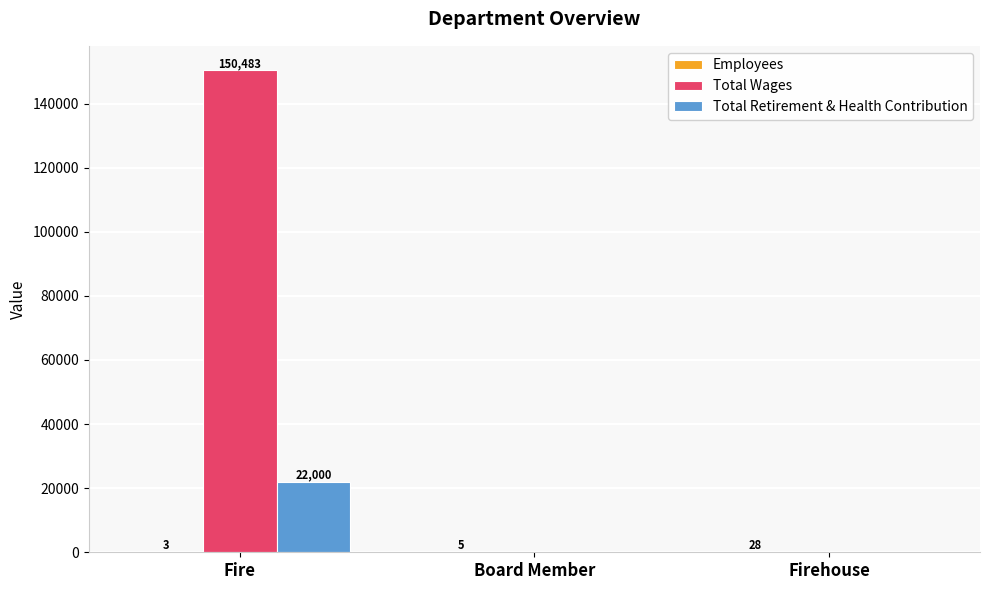

Is it true that Total Wages equals -66949 at Firehouse?

False